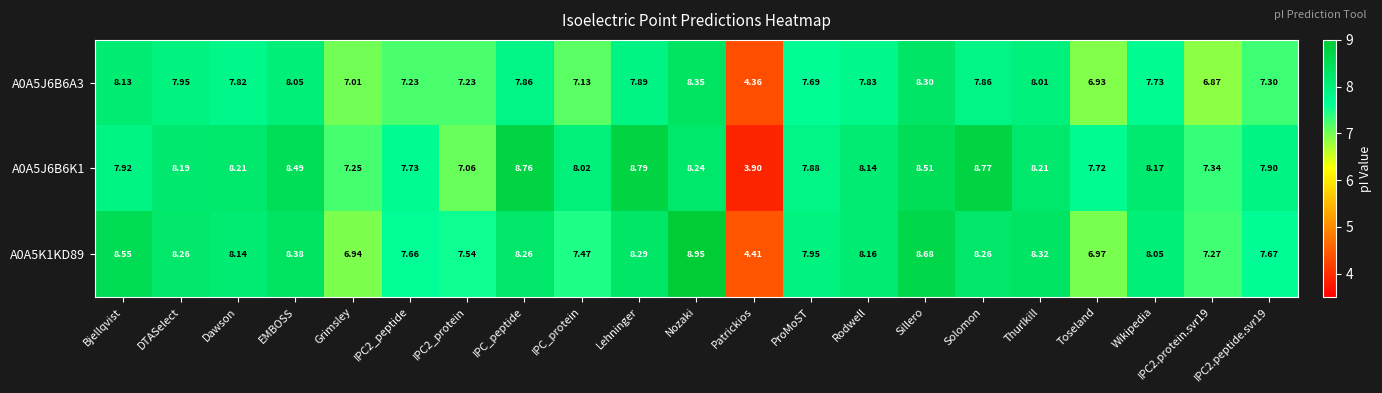

Where does the A0A5J6B6A3 series first go above 7?

Bjellqvist